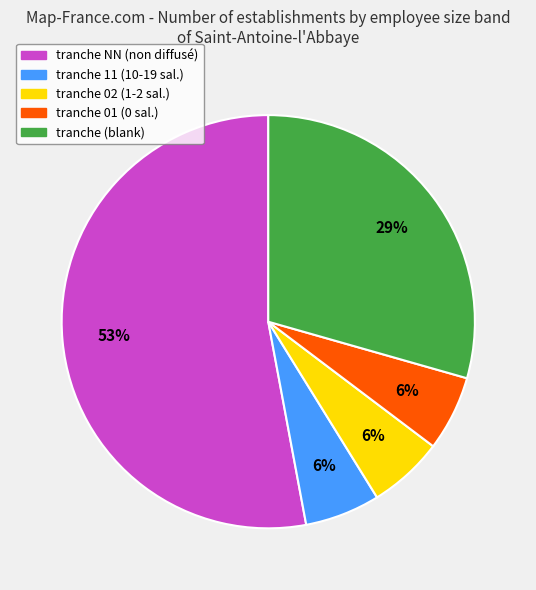

Approximately how many times larger is the value at tranche 01 (0 sal.) compared to tranche 11 (10-19 sal.)?

1.0